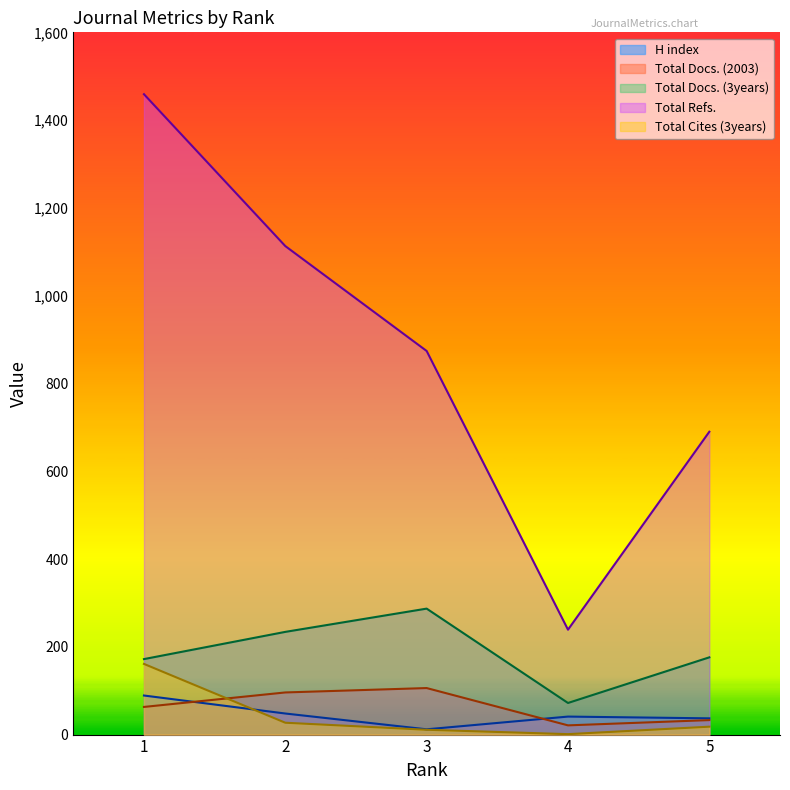

Is the value of Total Docs. (3years) at 5 greater than the value of H index at 5?

Yes